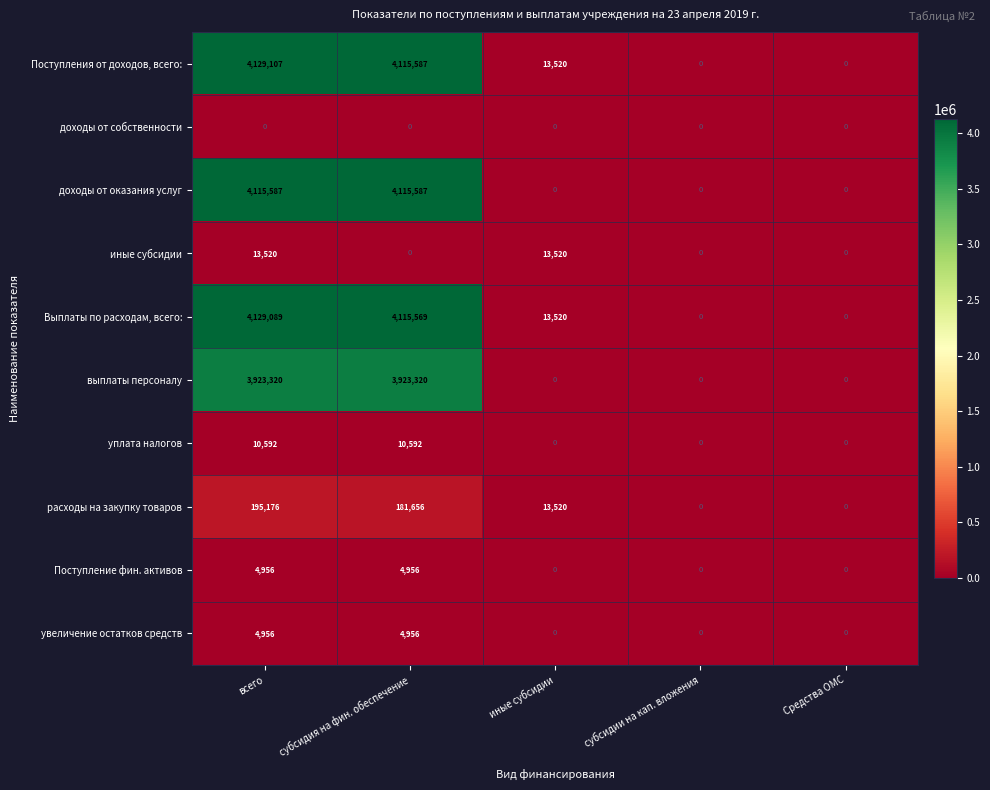

What is the difference between the highest and lowest values at иные субсидии?

13520